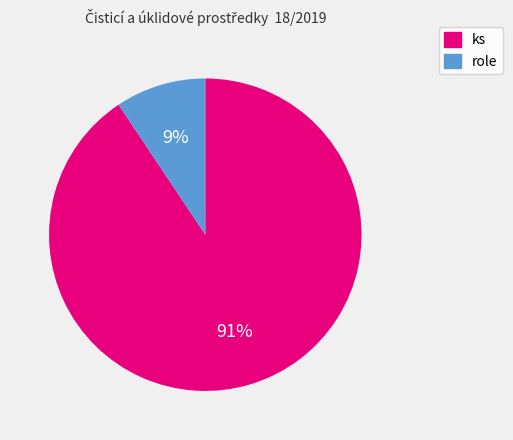

How many slices are in this pie chart?

2